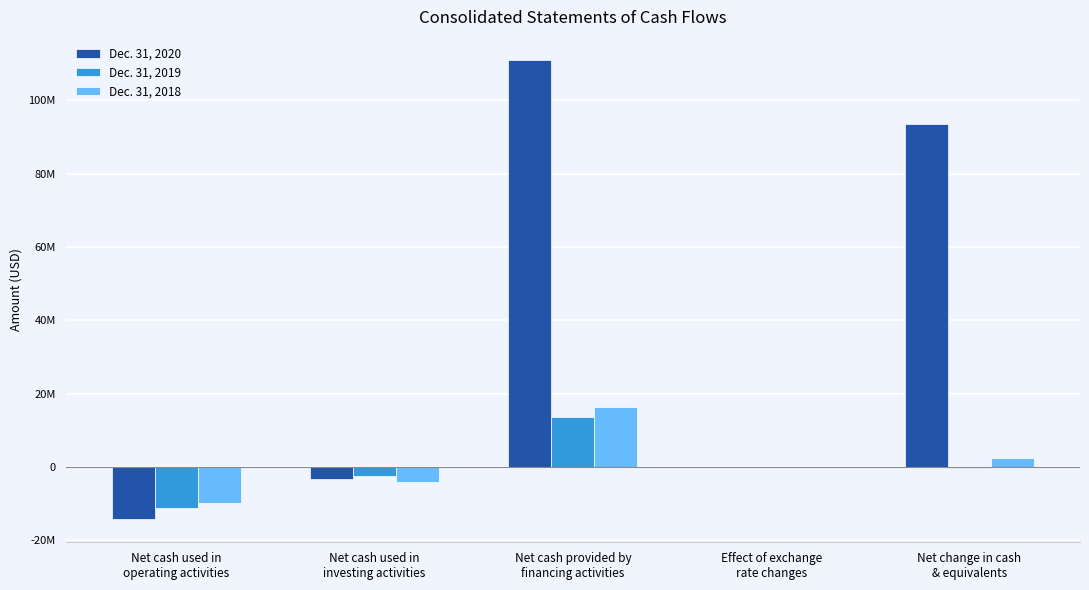

Does the chart contain stacked bars?

No